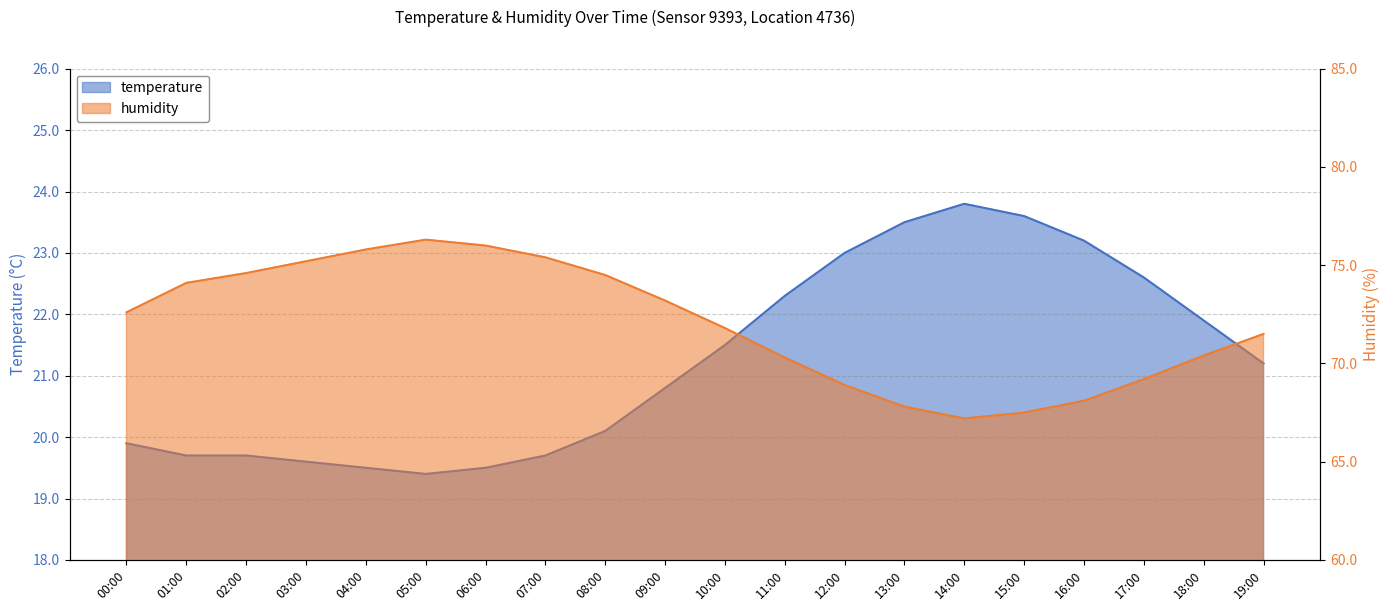

Is the value of temperature at 04:00 greater than the value of humidity at 14:00?

No